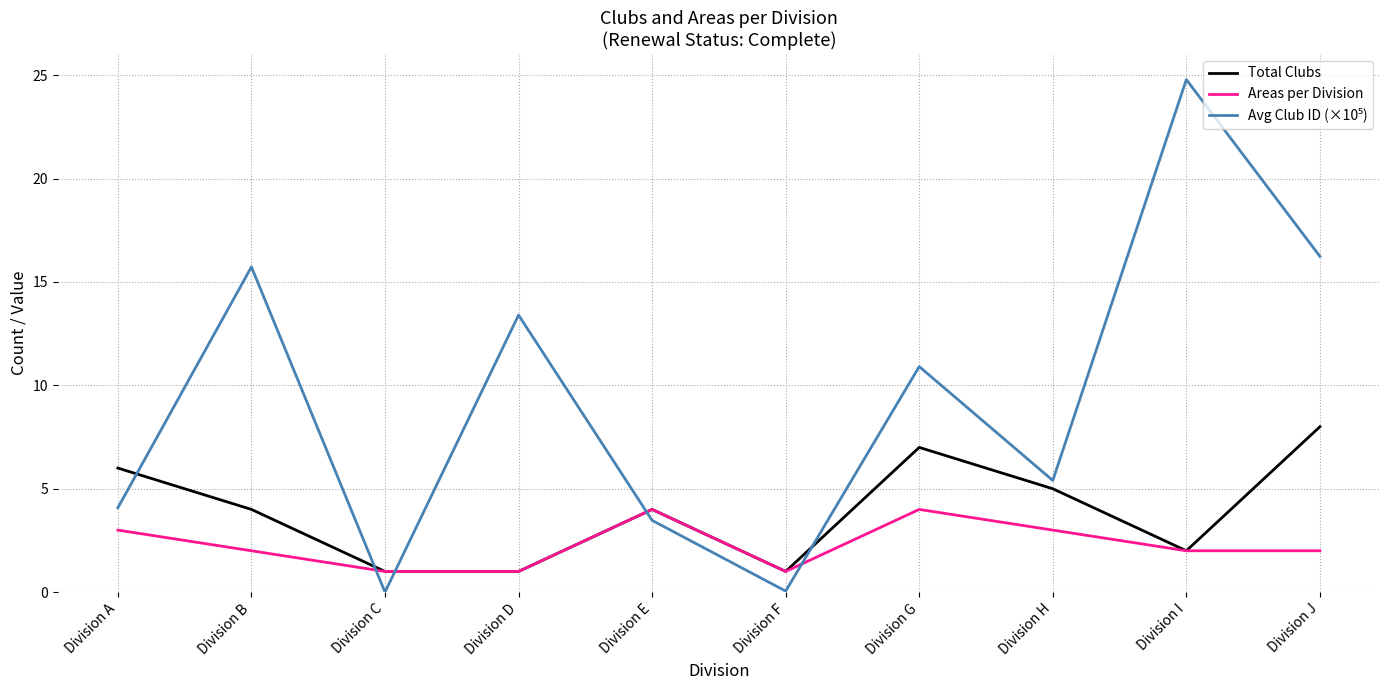

What is the spread (max minus min) of values at Division G?

6.9